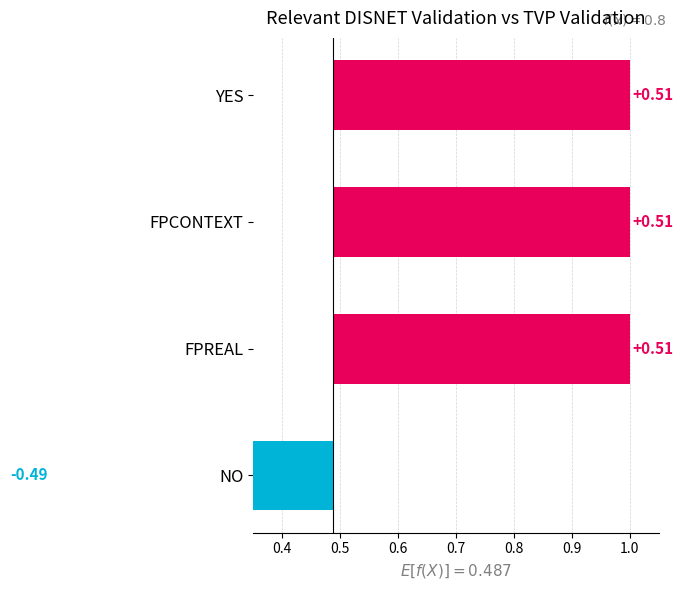

Count the number of data series in this chart.

1